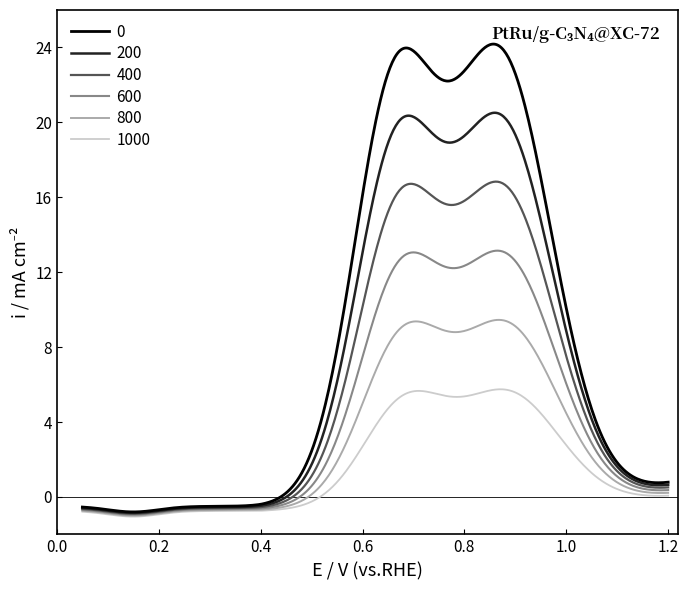

What is the minimum value shown in the chart?

-1.0